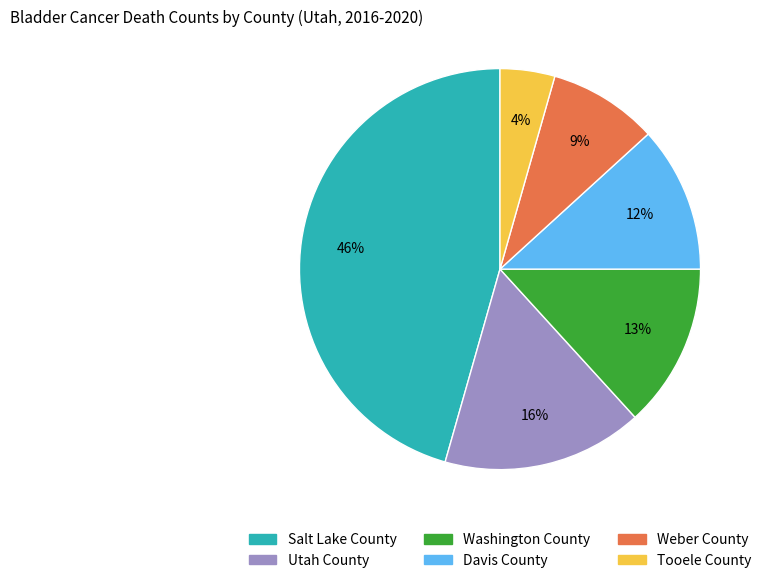

Which slice is the largest?

Salt Lake County